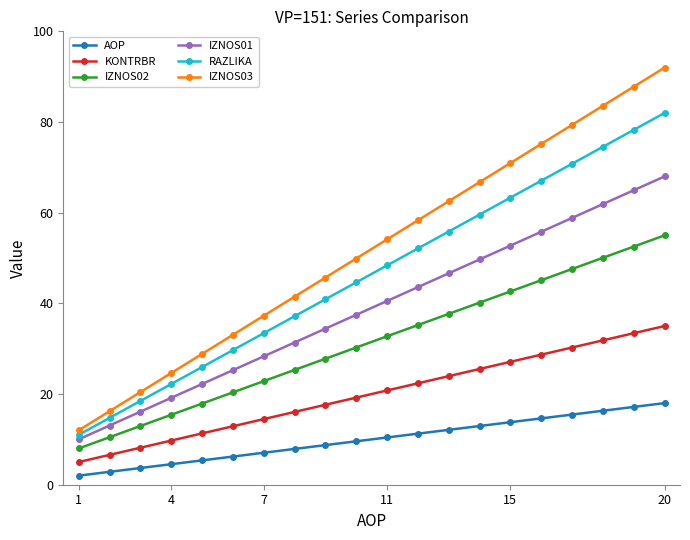

What is the average value of the IZNOS03 series?

52.0